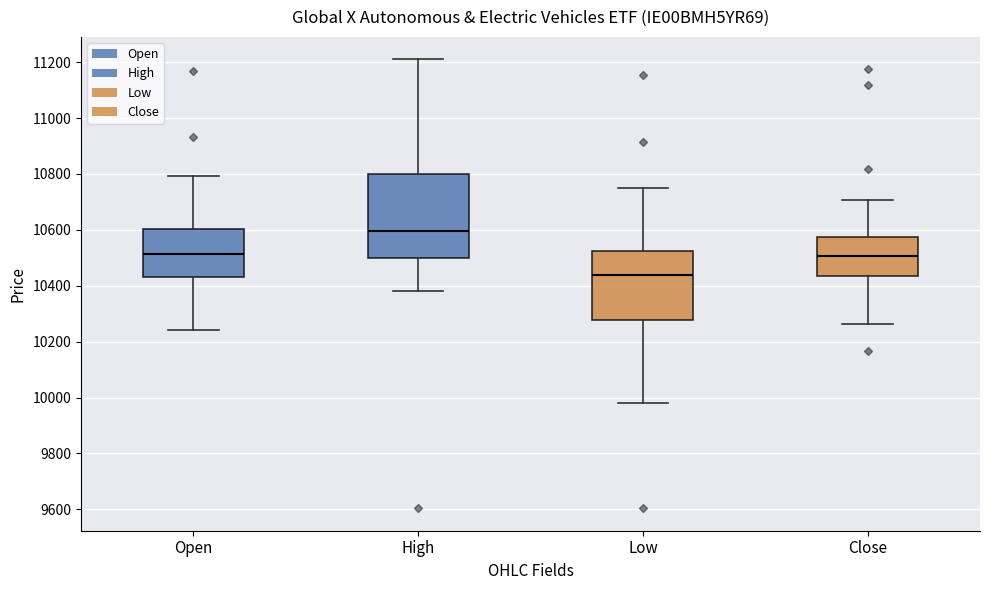

Which box's median line is the highest?

High